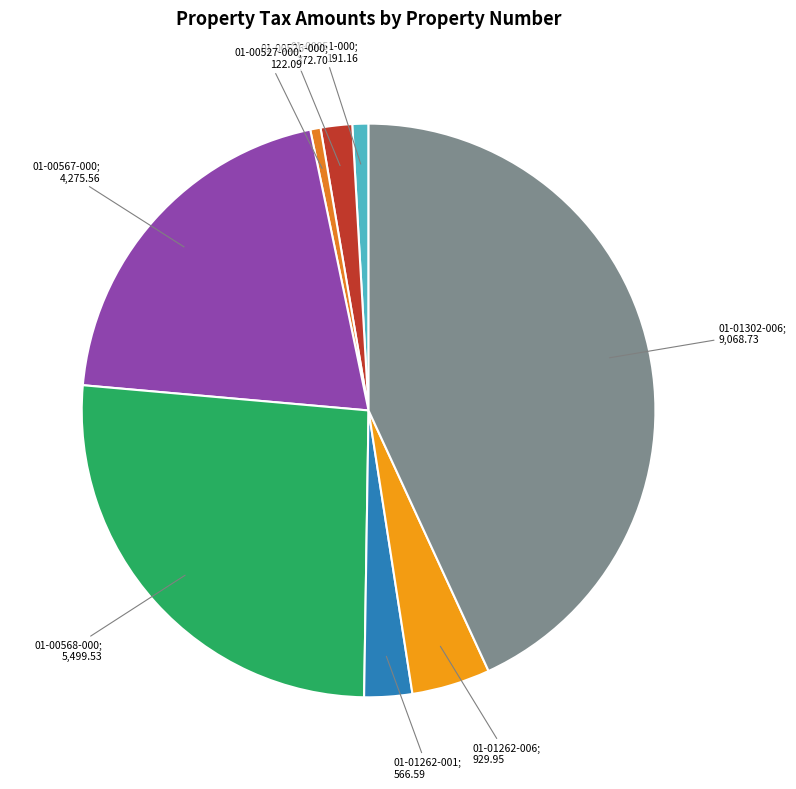

Which category has the smallest portion of the pie?

01-00527-000